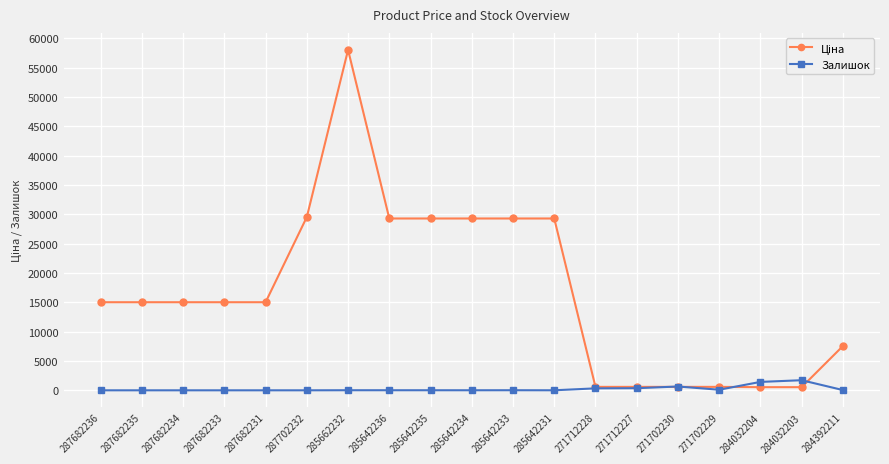

The value of Залишок at 287682236 is 0.0. True or false?

True